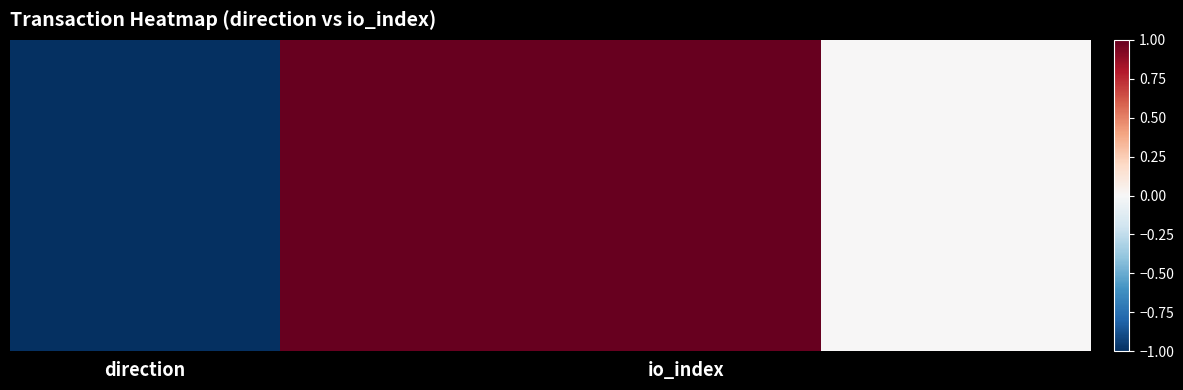

True or false: c1742ed1b4cb0163cff363b4b55f85cb118d63f has a value of -1 at 0.

True